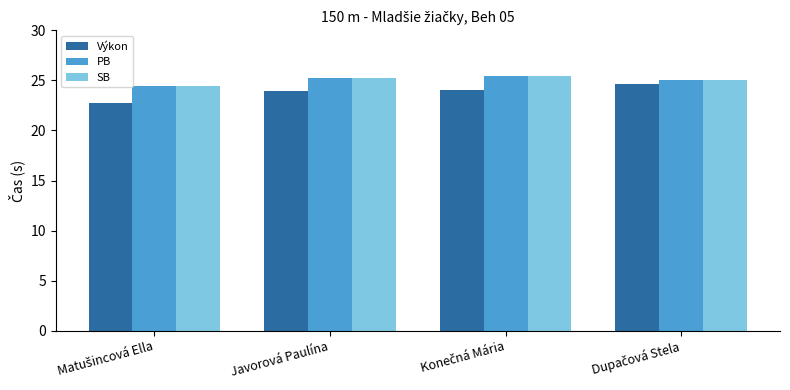

What is the maximum value for Výkon?

24.7